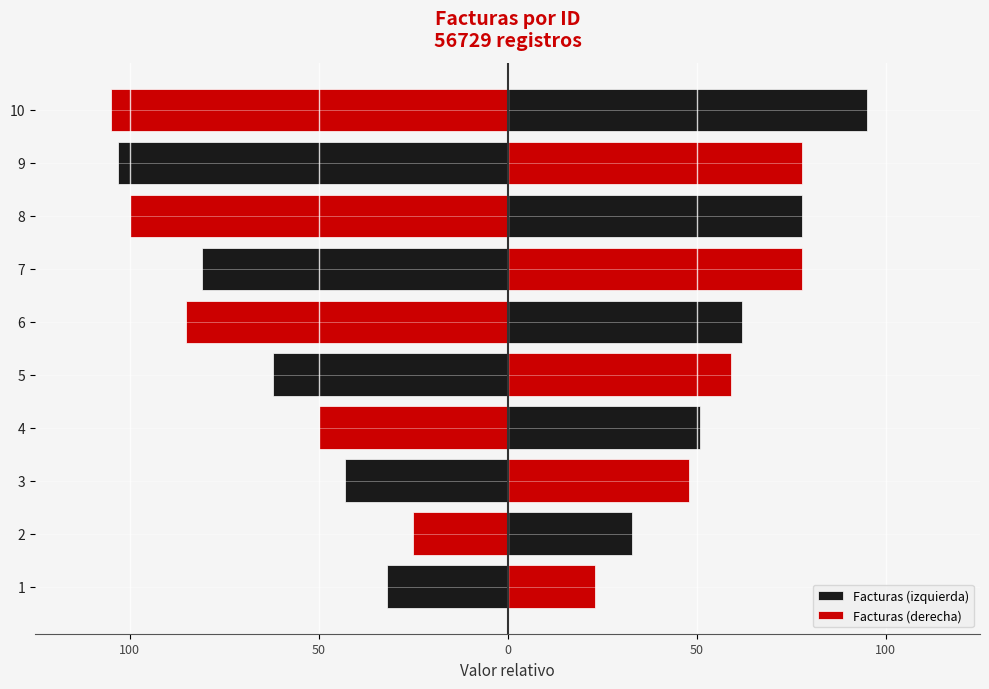

How many categories are shown in the chart?

10